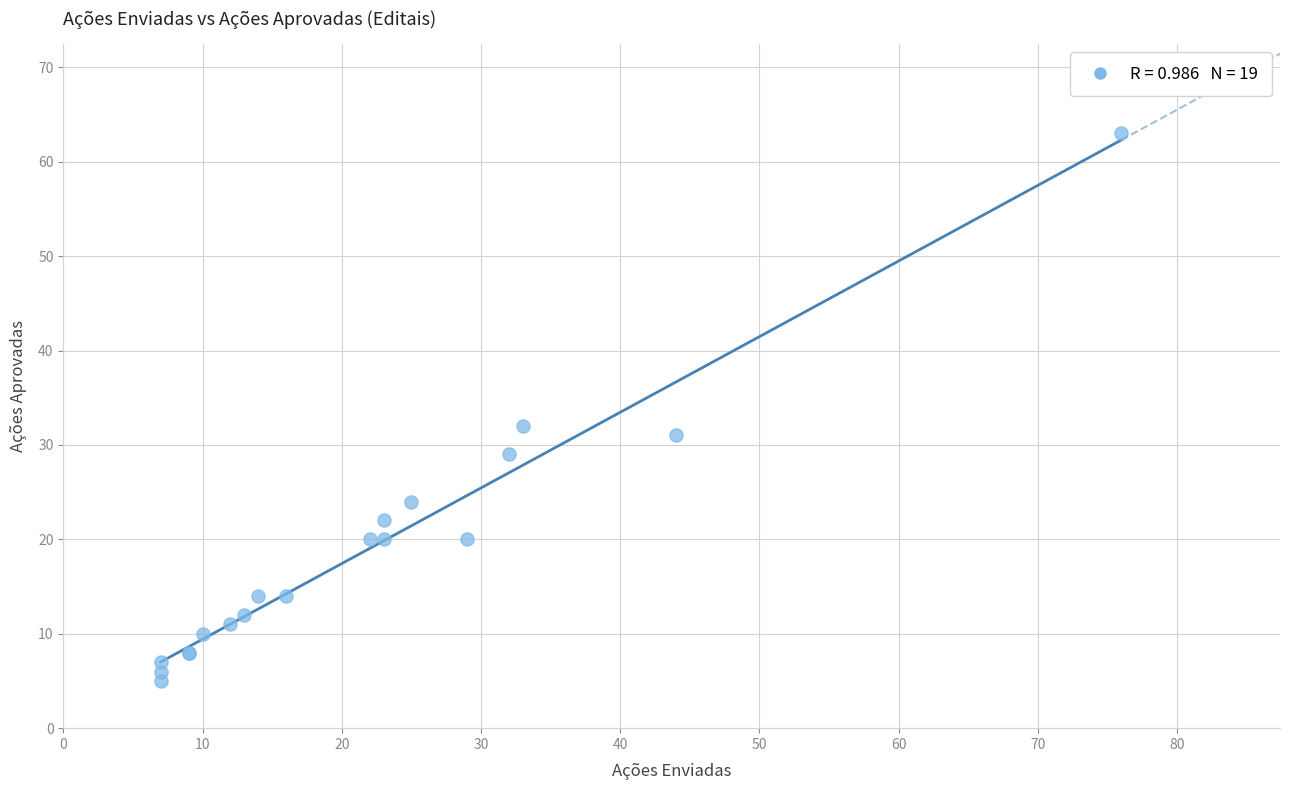

What Y value in the scatter plot is closest to 34?

32